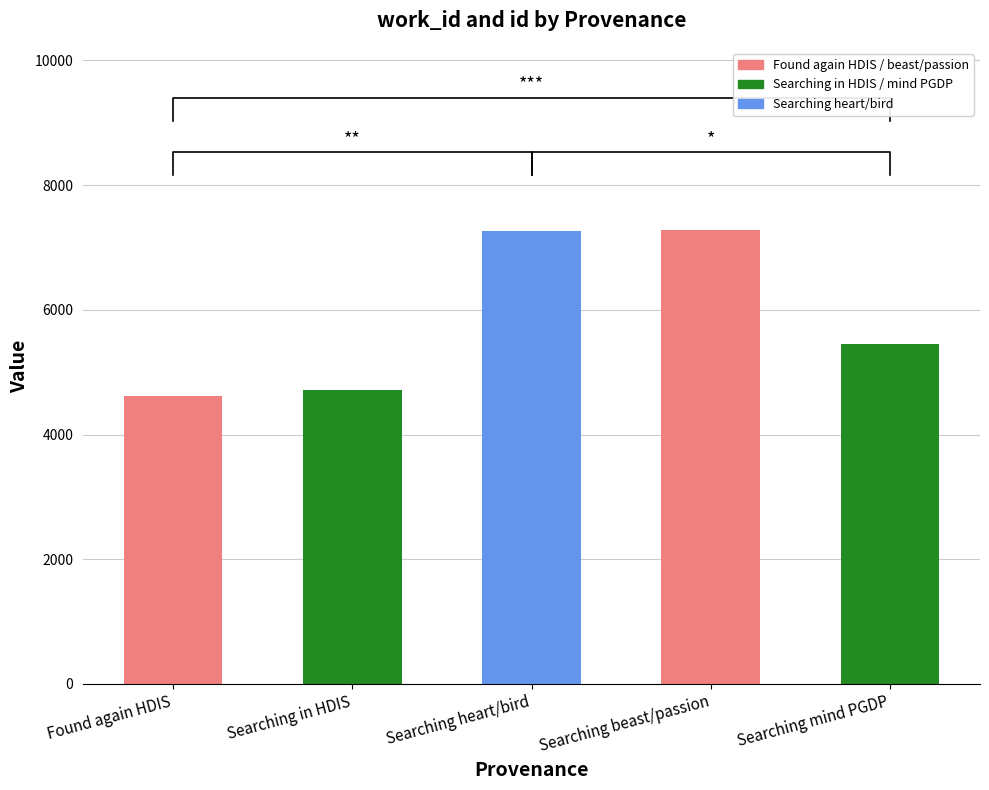

Is it true that the value at Searching beast/passion is 9481?

False